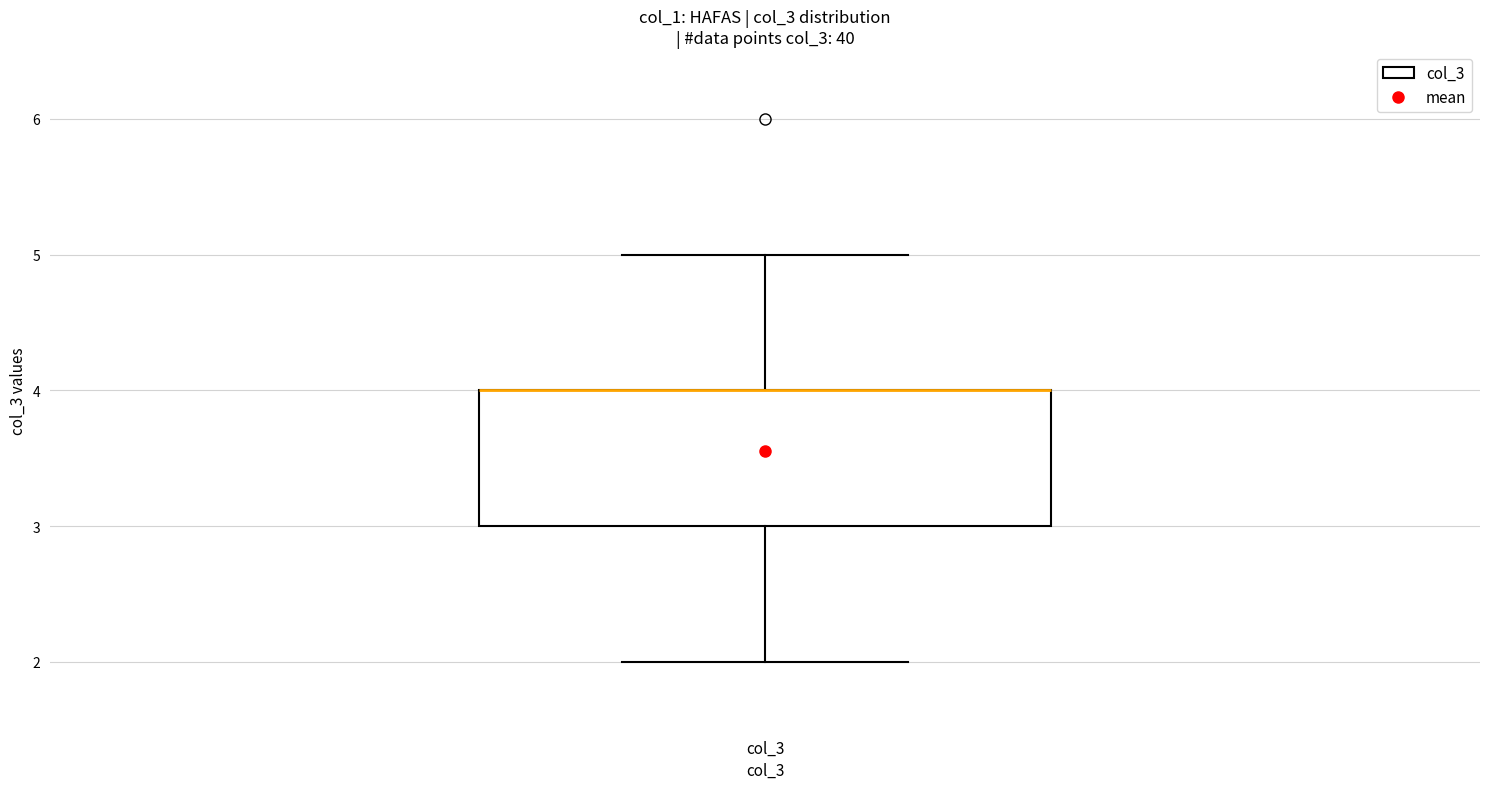

Where is the lower edge of the box for col_3 on the y-axis? The values are not printed on the chart, so give them approximately, as read against the axis.

3